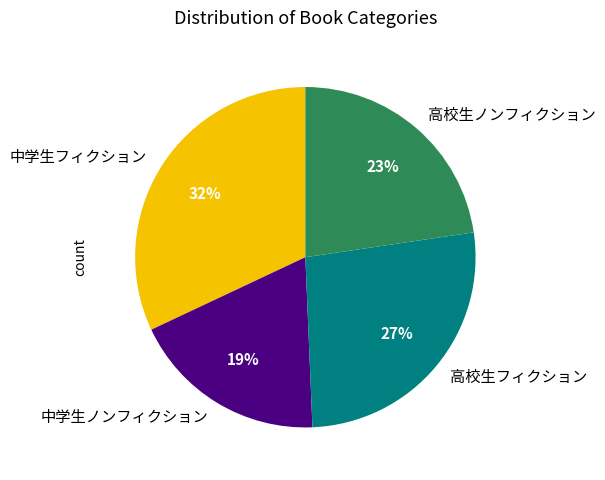

Count the number of slices in the pie.

4